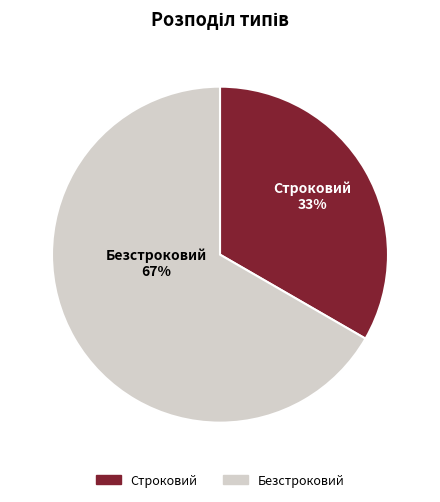

Which category accounts for the majority?

Безстроковий